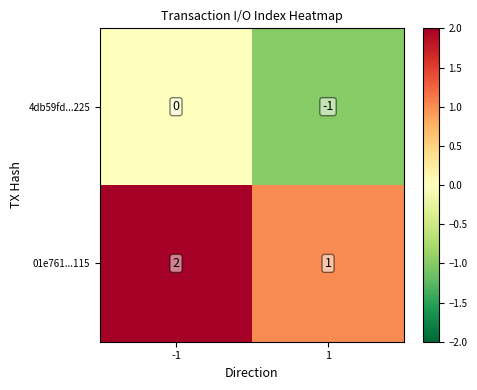

What is the sum of the 01e761...115 values at -1 and 1?

3